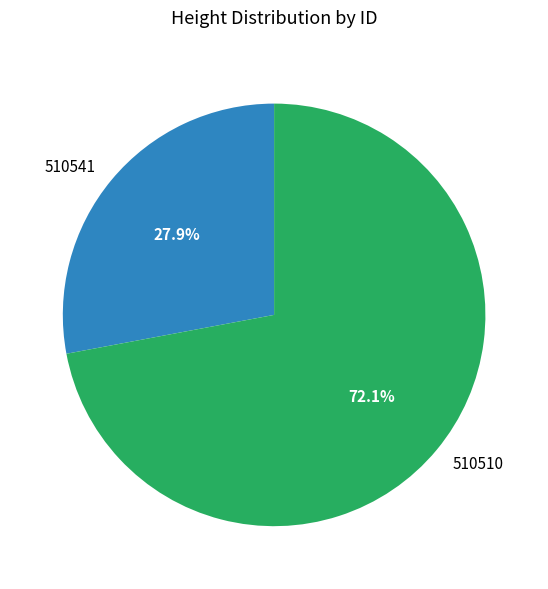

The 510510 slice represents 62% of the pie. True or false?

False